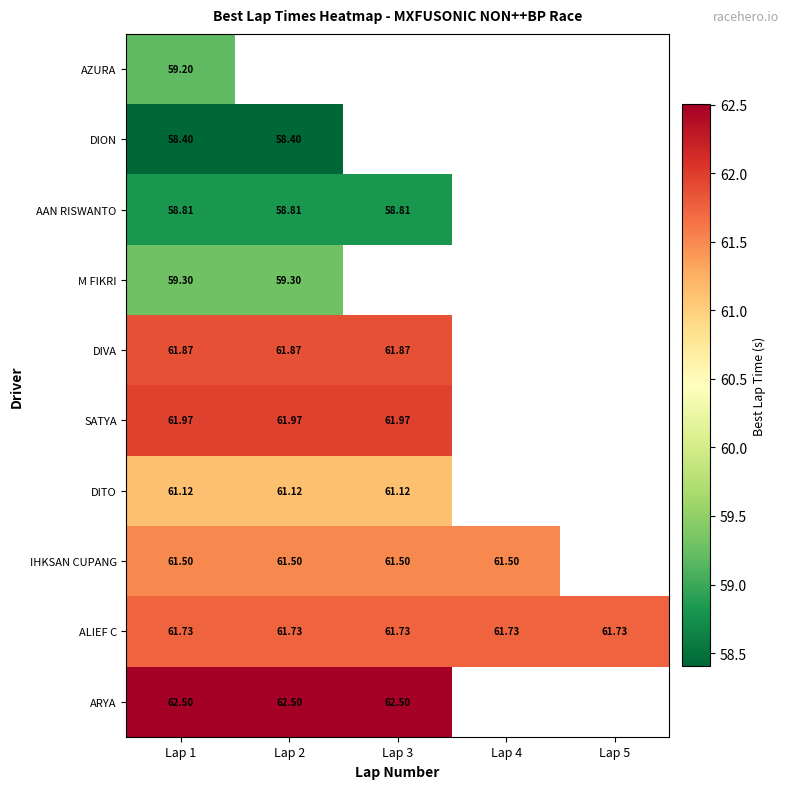

At which label does ALIEF C reach its minimum?

Lap 1